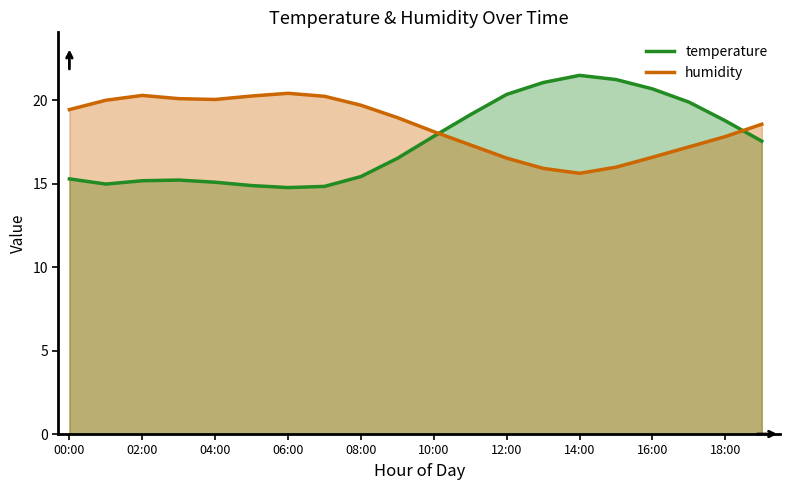

Rank the series by their maximum value, from highest to lowest.

temperature, humidity